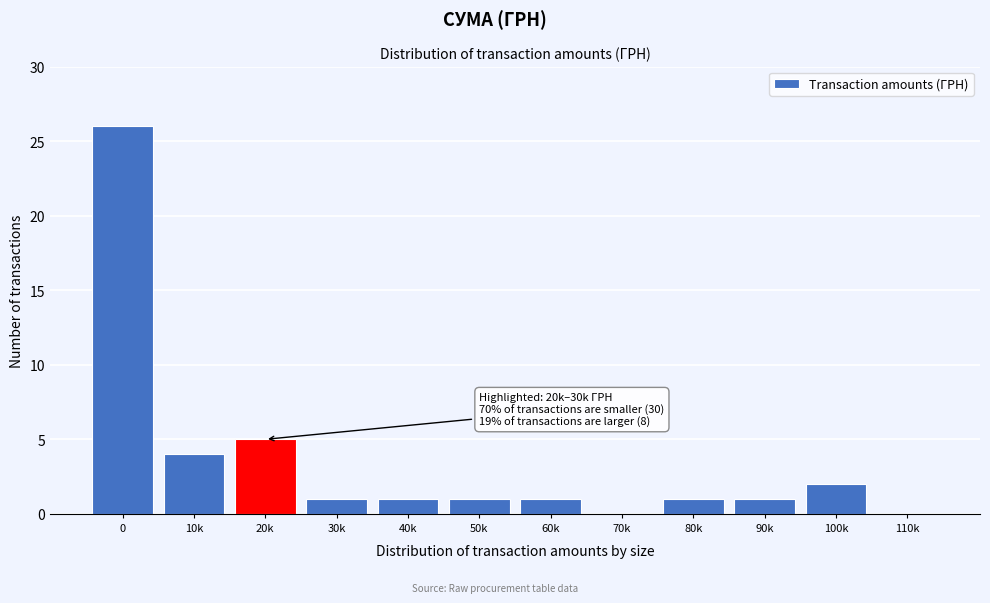

Reading left to right, extract all data points from this chart.

0=26	10k=4	20k=5	30k=1	40k=1	50k=1	60k=1	70k=0	80k=1	90k=1	100k=2	110k=0